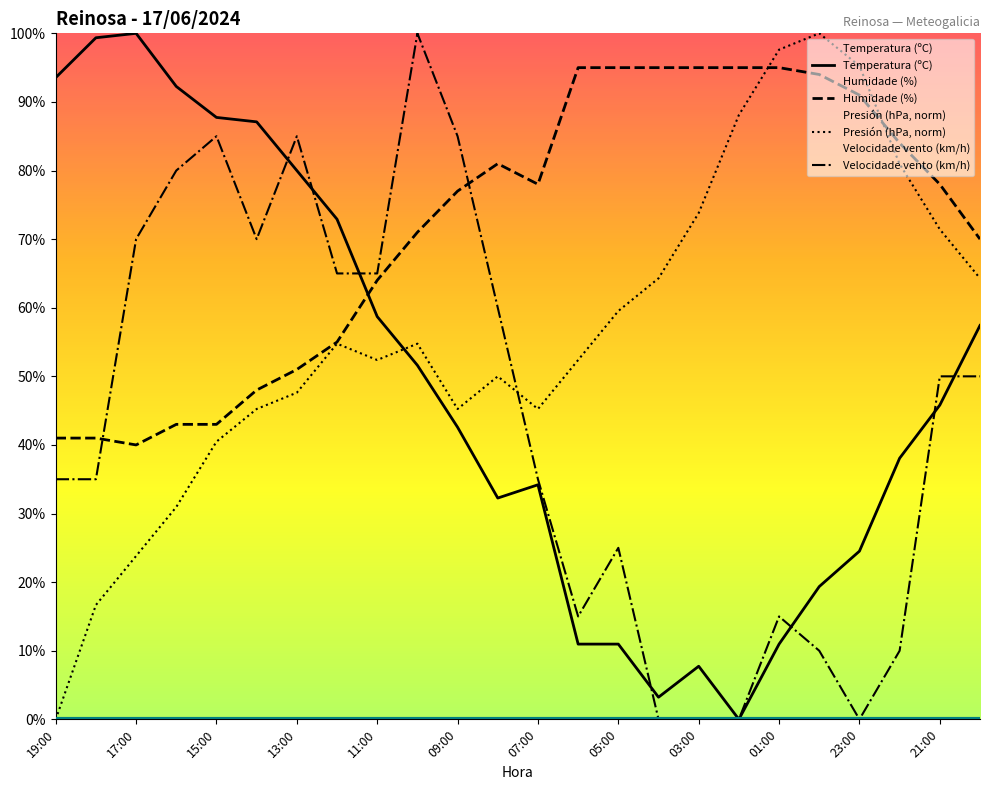

Rank the series by their average value, from lowest to highest.

Velocidade vento (km/h), Temperatura (ºC), Presión (hPa, norm), Humidade (%)